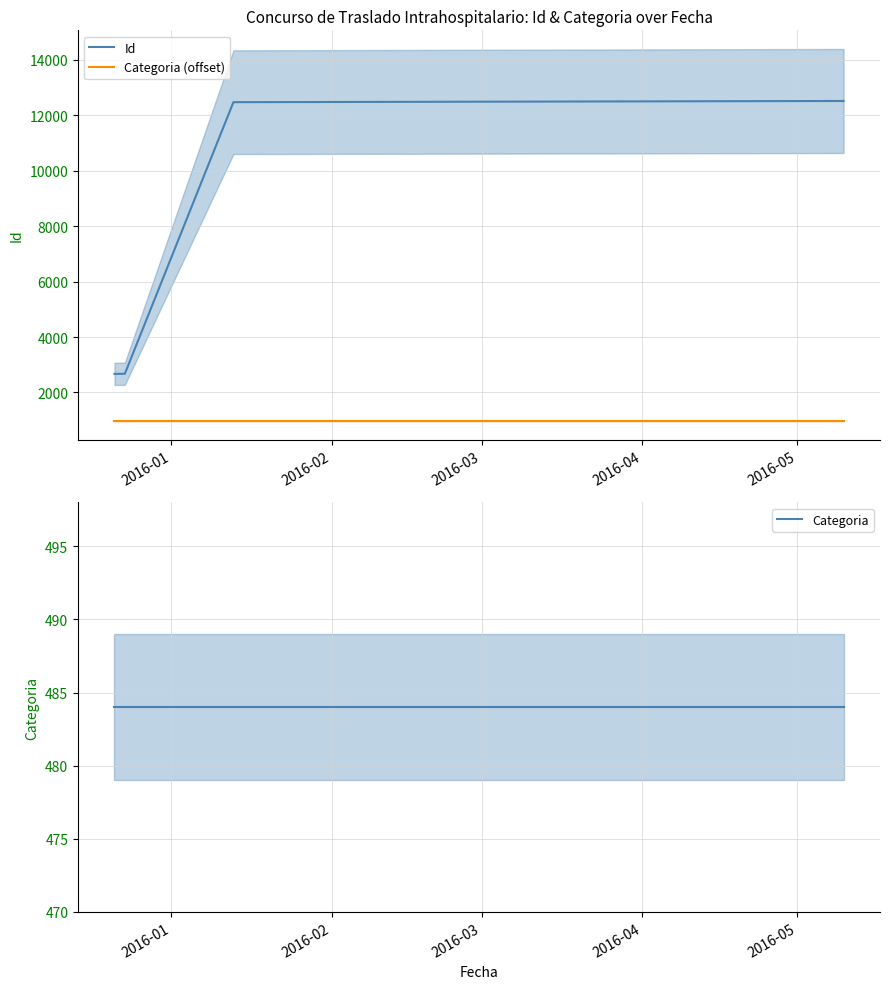

What is the lowest value of the Id series?

2669